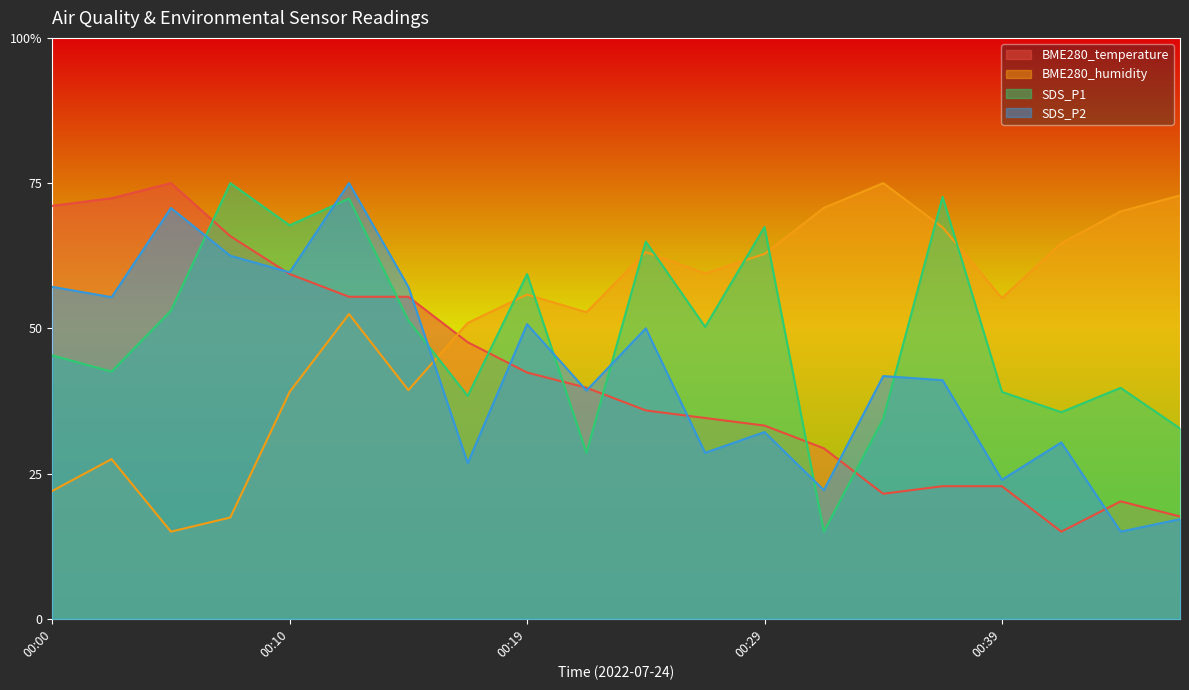

True or false: SDS_P2 has a value of 19.3 at 00:10.

False